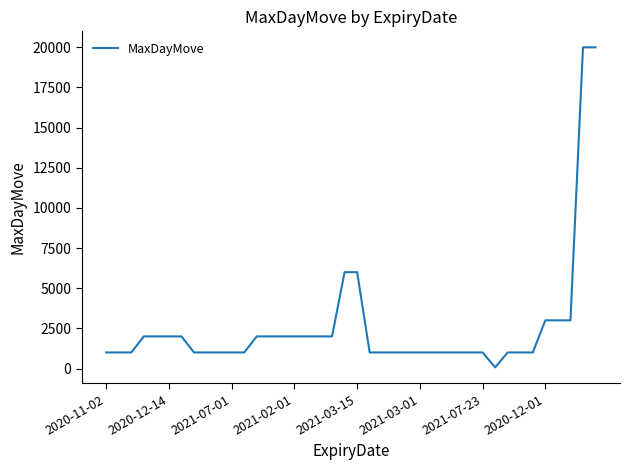

What is the maximum value shown in the chart?

20000